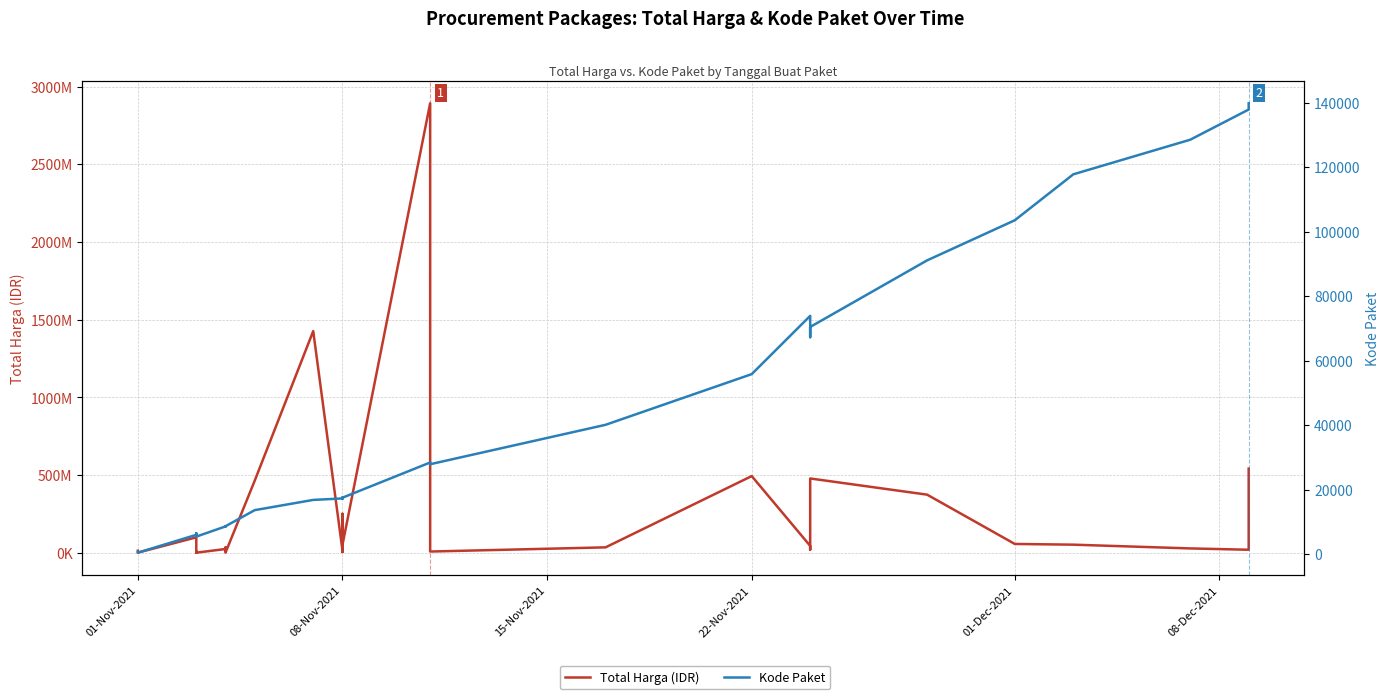

Is this an area chart (filled region under the line)?

No